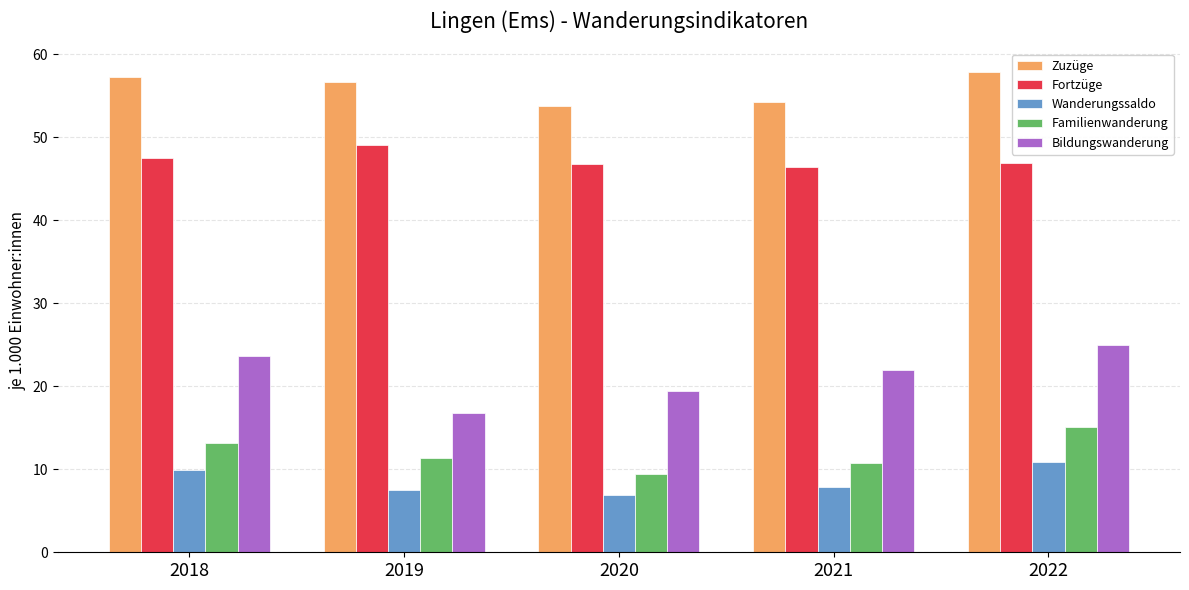

How many categories are shown in the chart?

5